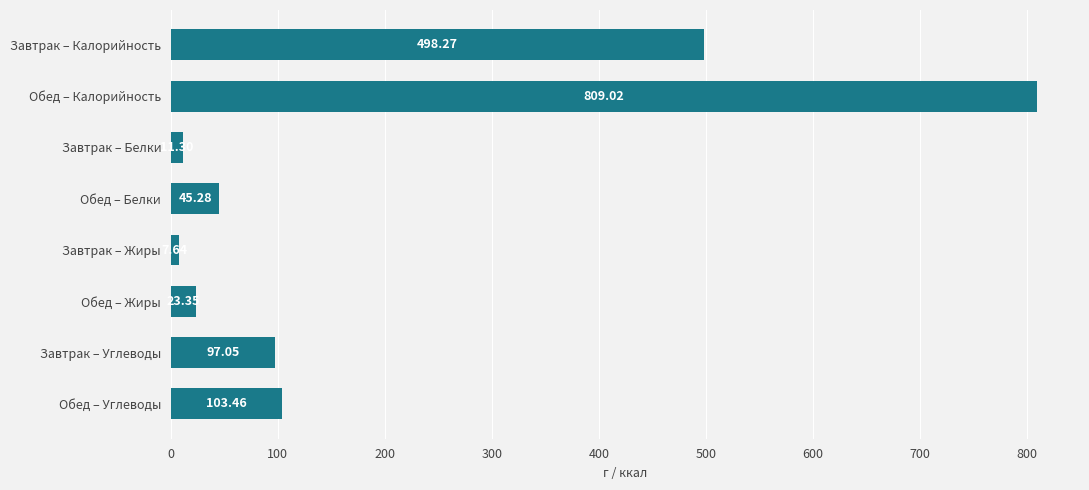

At which category does the chart reach its minimum across all series?

Завтрак – Жиры